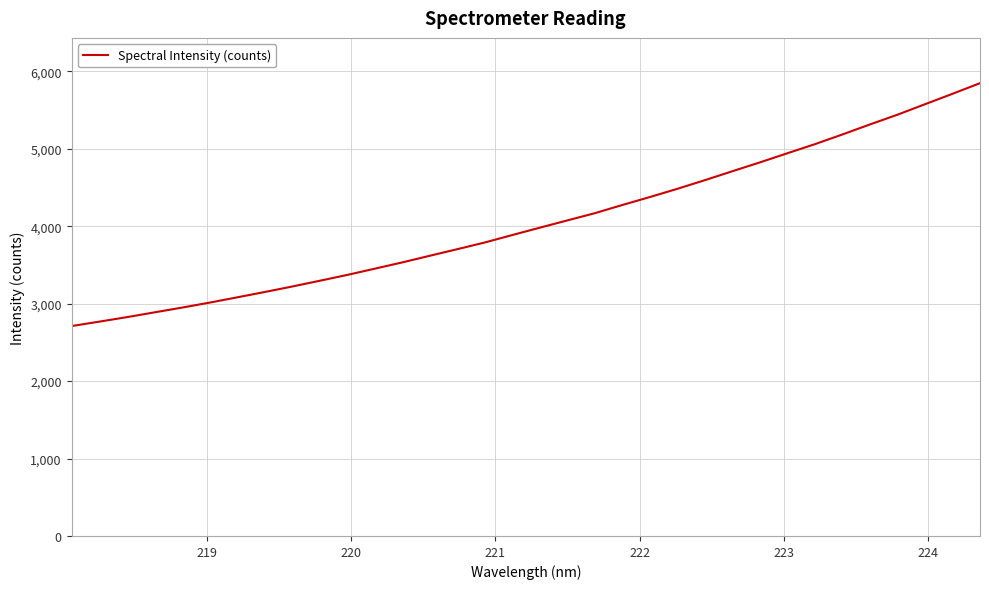

What is the greatest value displayed?

5846.8